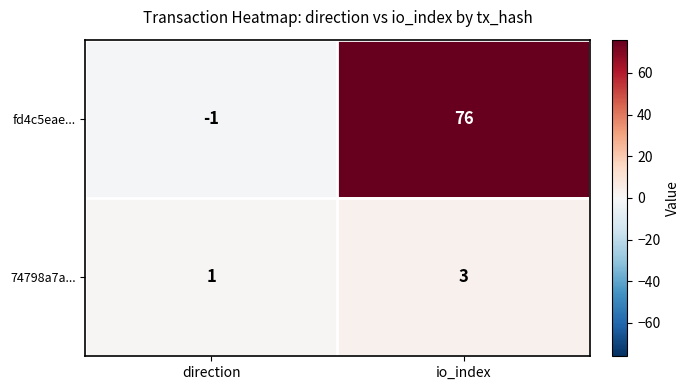

Which series has the widest spread of values?

fd4c5eae...